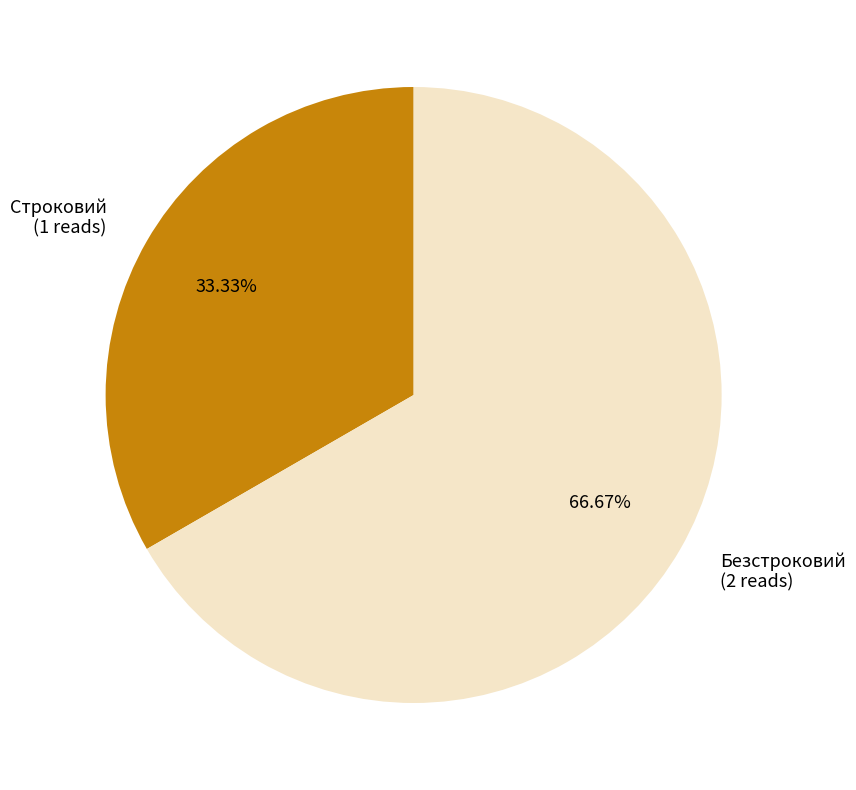

Count the number of slices in the pie.

2